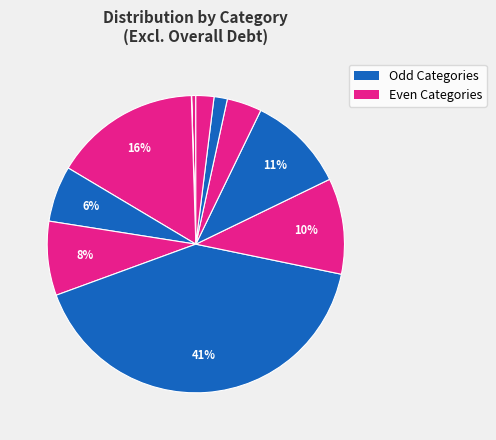

Is there a majority slice in this chart?

No